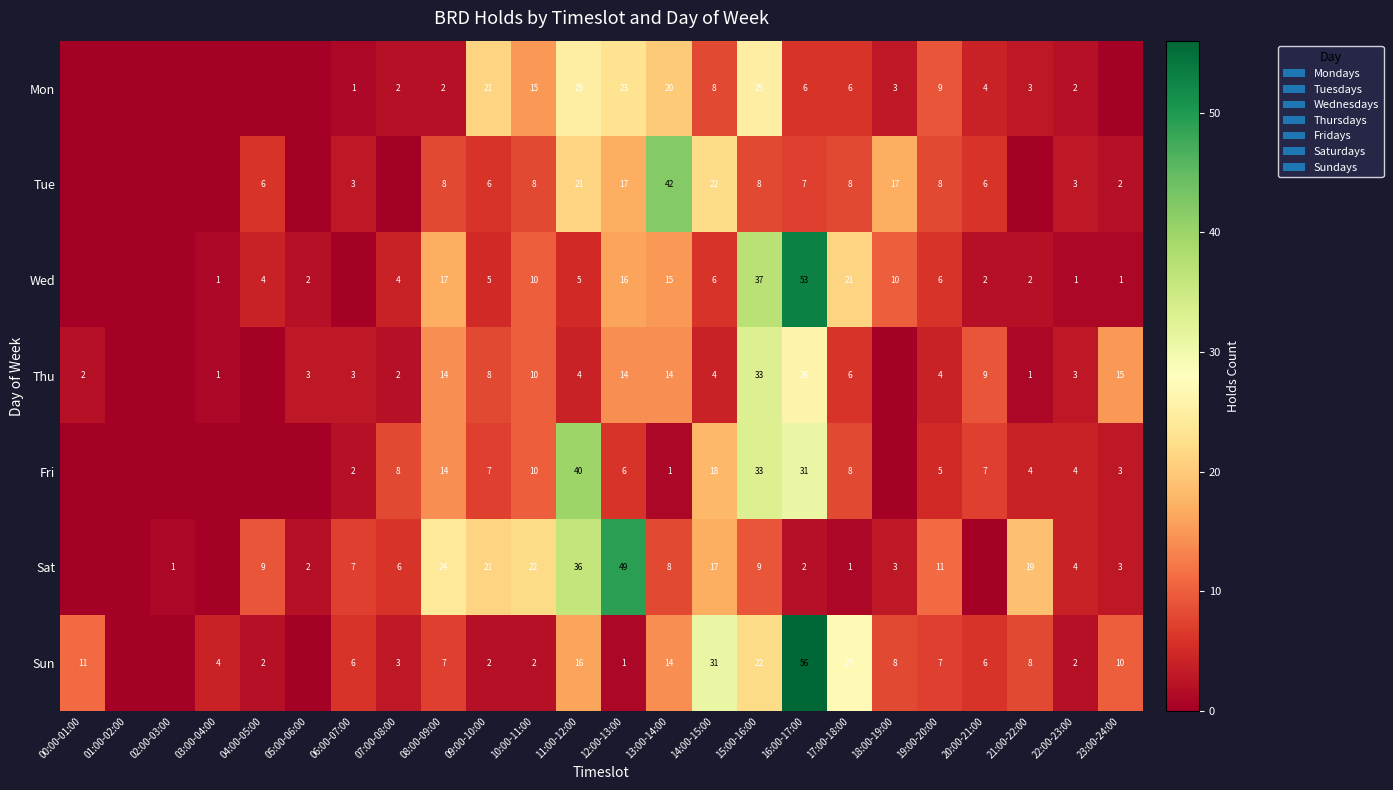

True or false: Fri has a value of 8 at 07:00-08:00.

True